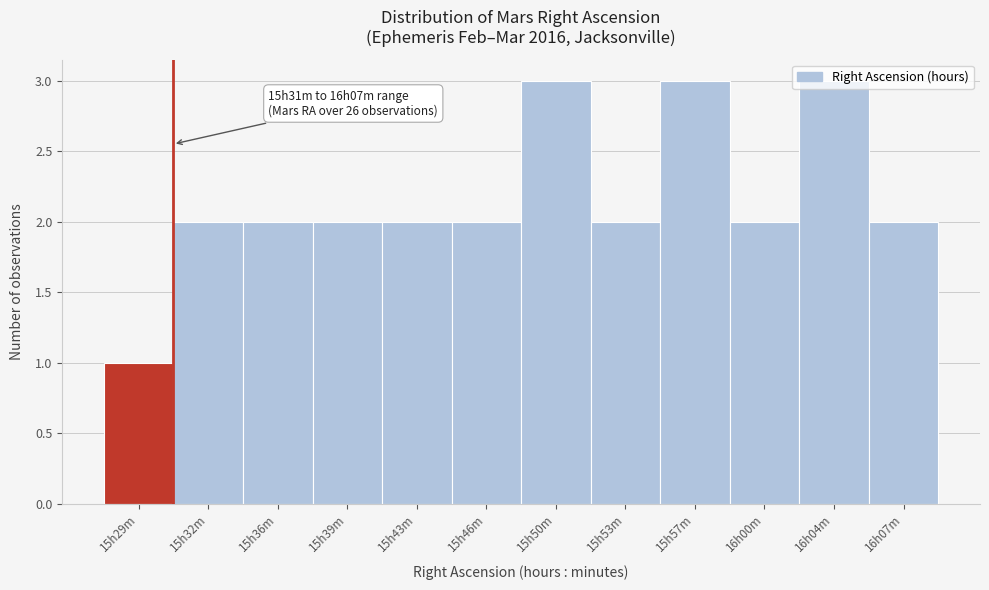

What is the greatest value displayed?

3